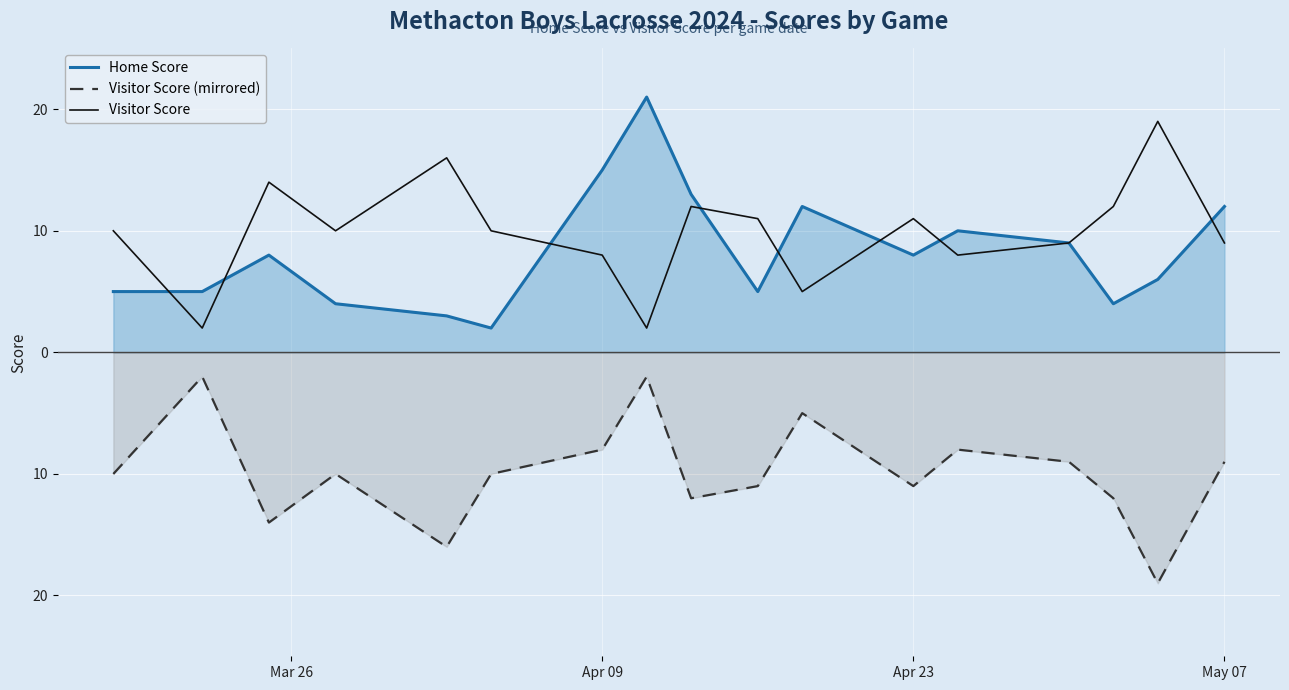

What is the greatest value displayed?

21